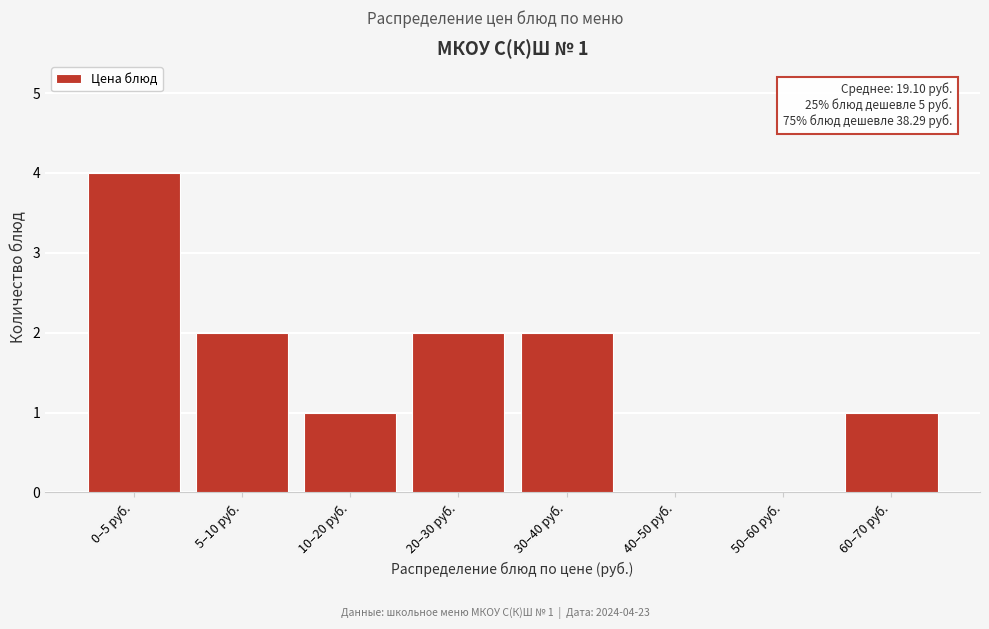

Reading left to right, extract all data points from this chart.

0–5 руб.=4	5–10 руб.=2	10–20 руб.=1	20–30 руб.=2	30–40 руб.=2	40–50 руб.=0	50–60 руб.=0	60–70 руб.=1